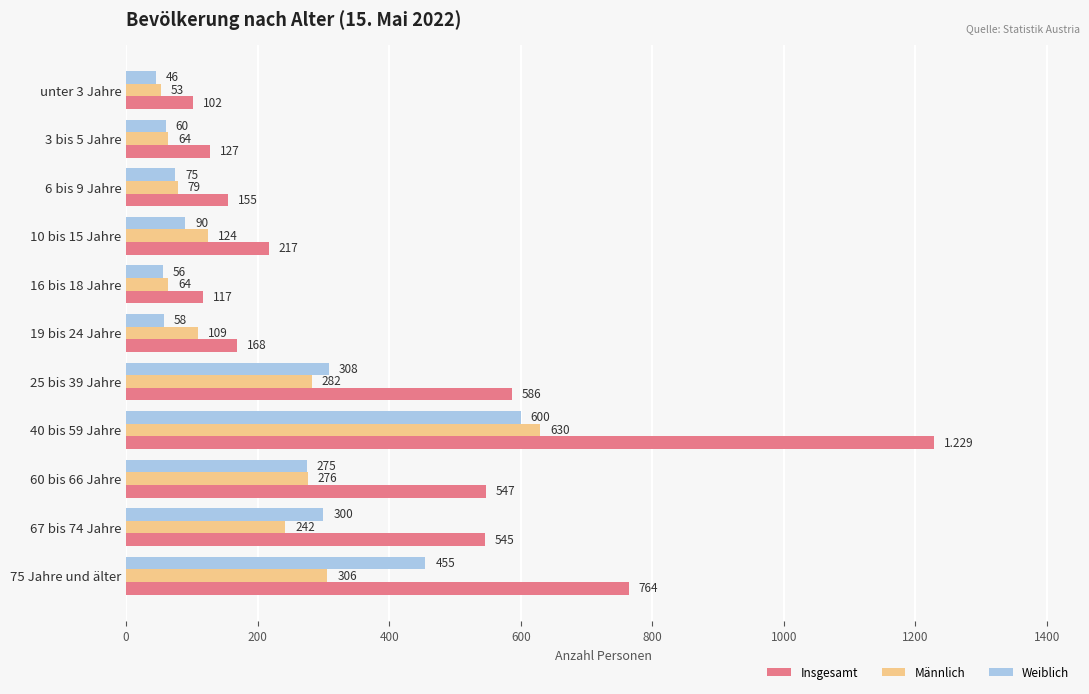

Which series has the widest spread of values?

Insgesamt